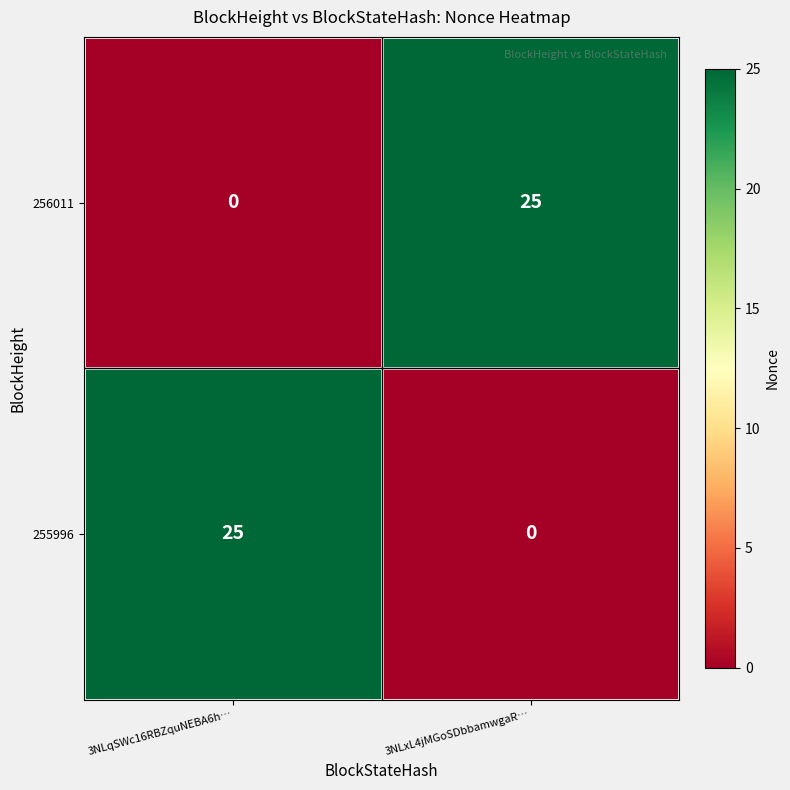

How many values in the 256011 series are below 25?

1